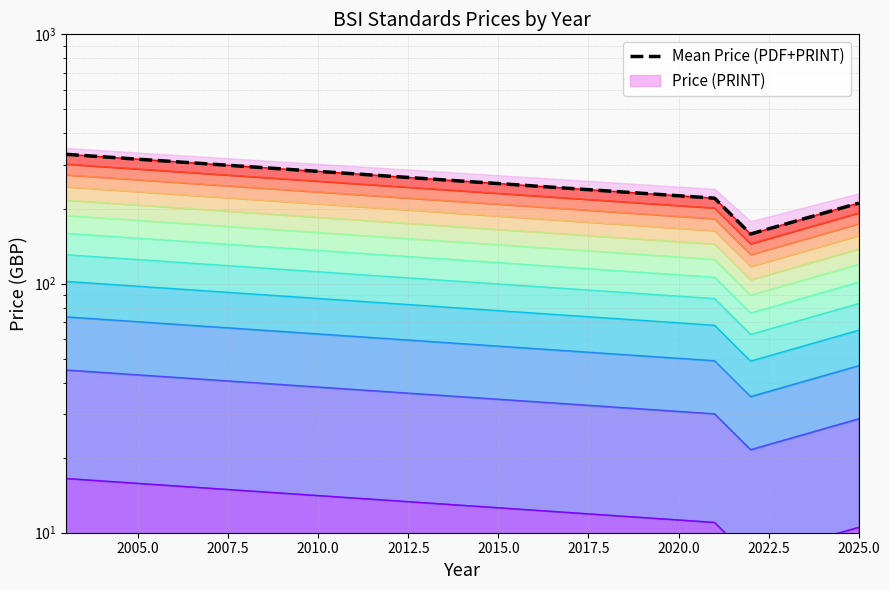

What is the sum of all values?

918.2